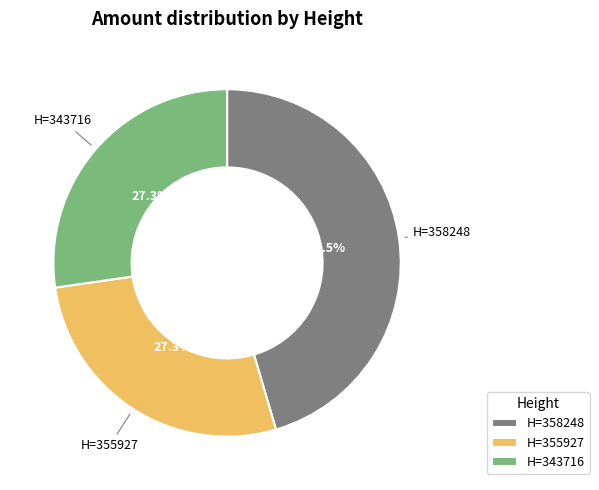

Does H=355927 account for over 50% of the chart?

No